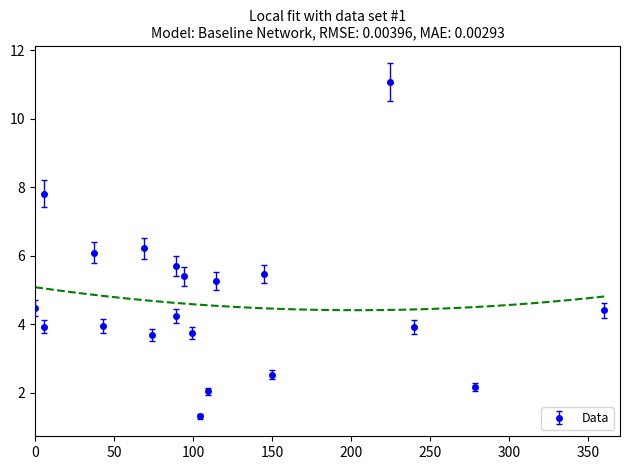

How many interior local peaks does the Data series have?

6